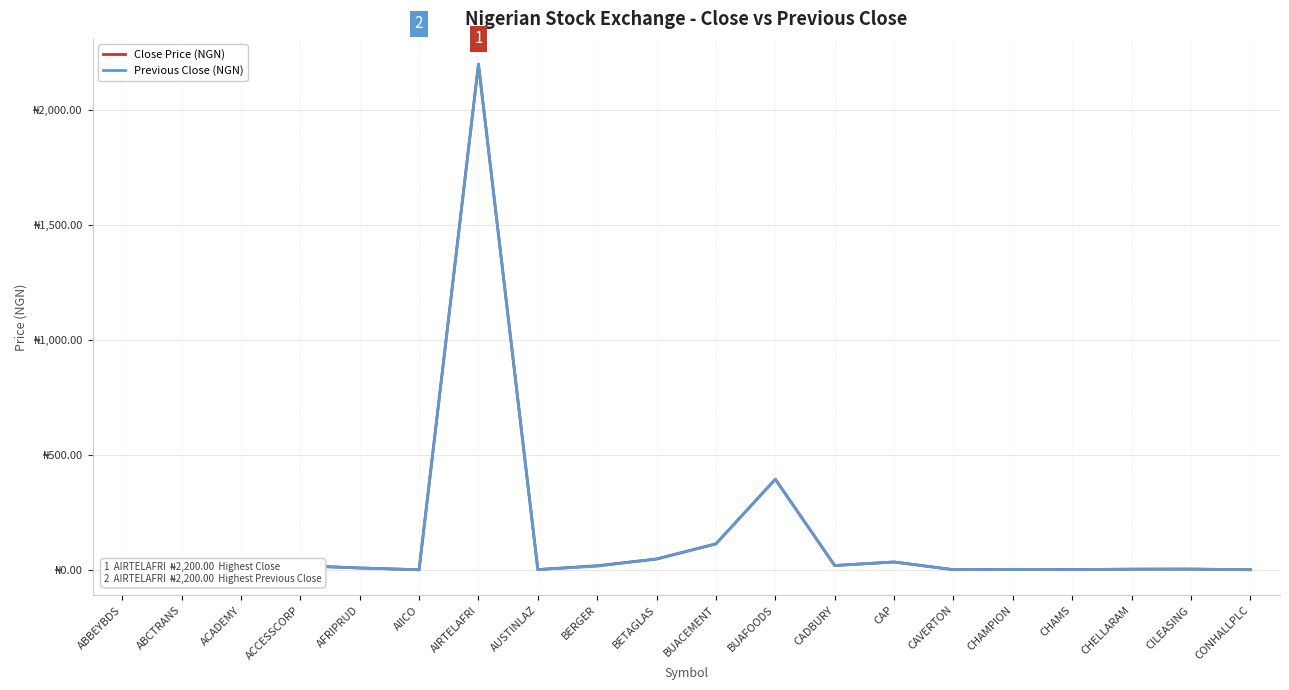

True or false: Previous Close (NGN) has a value of 22.8 at BUACEMENT.

False